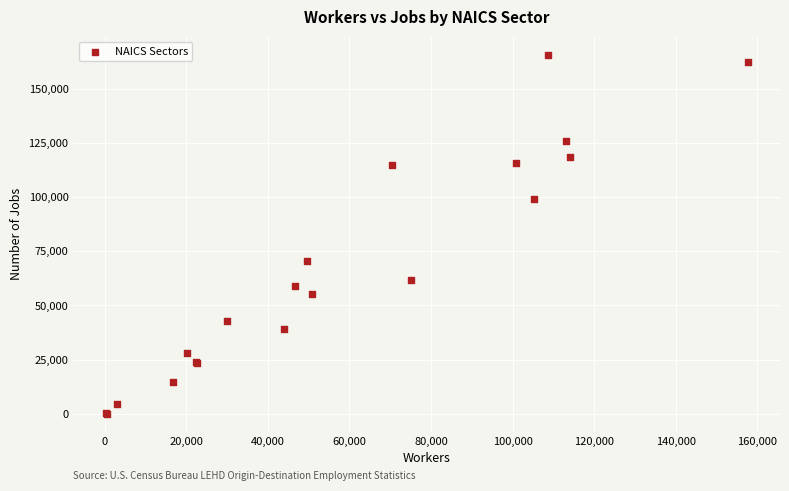

What Y value in the scatter plot is closest to 82897?

70610